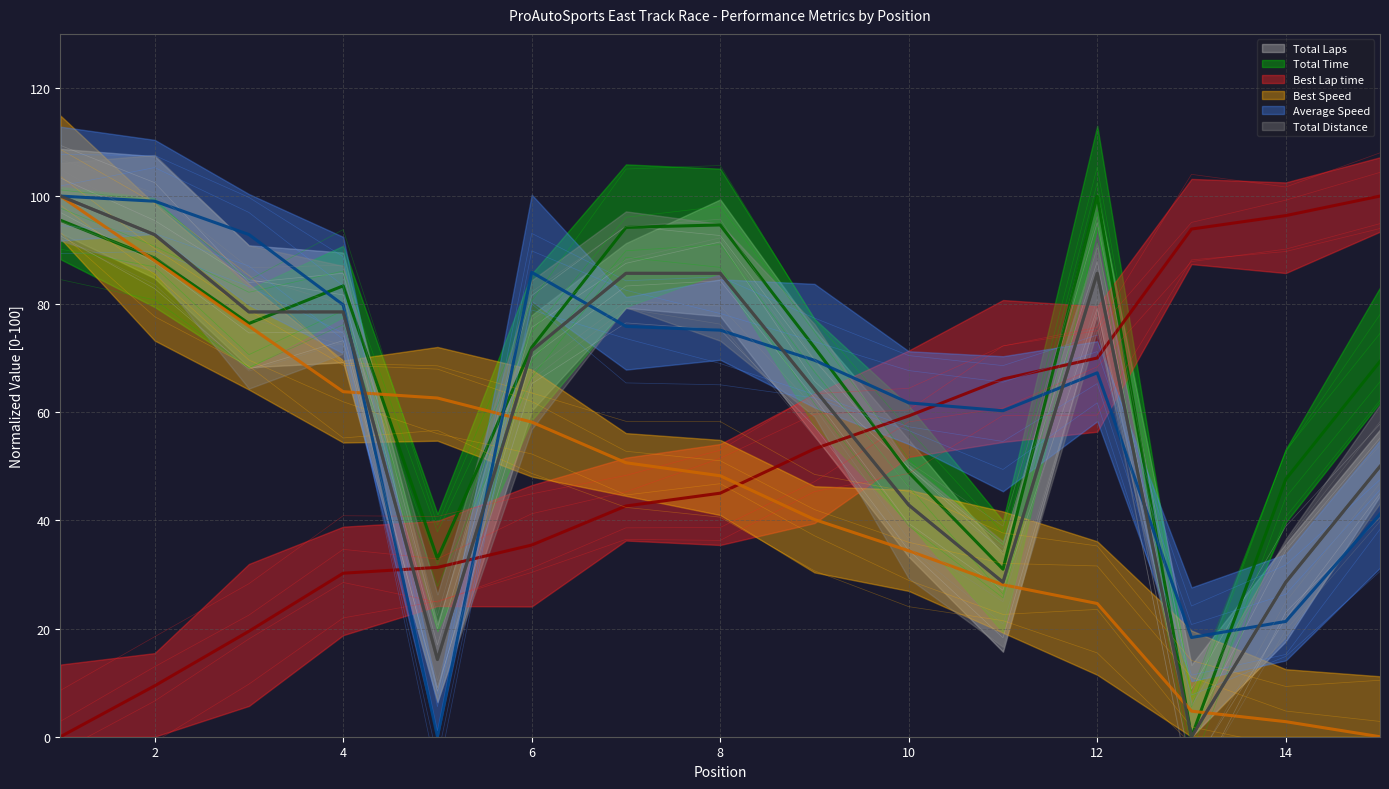

Does the chart display data point markers on the line(s)?

No